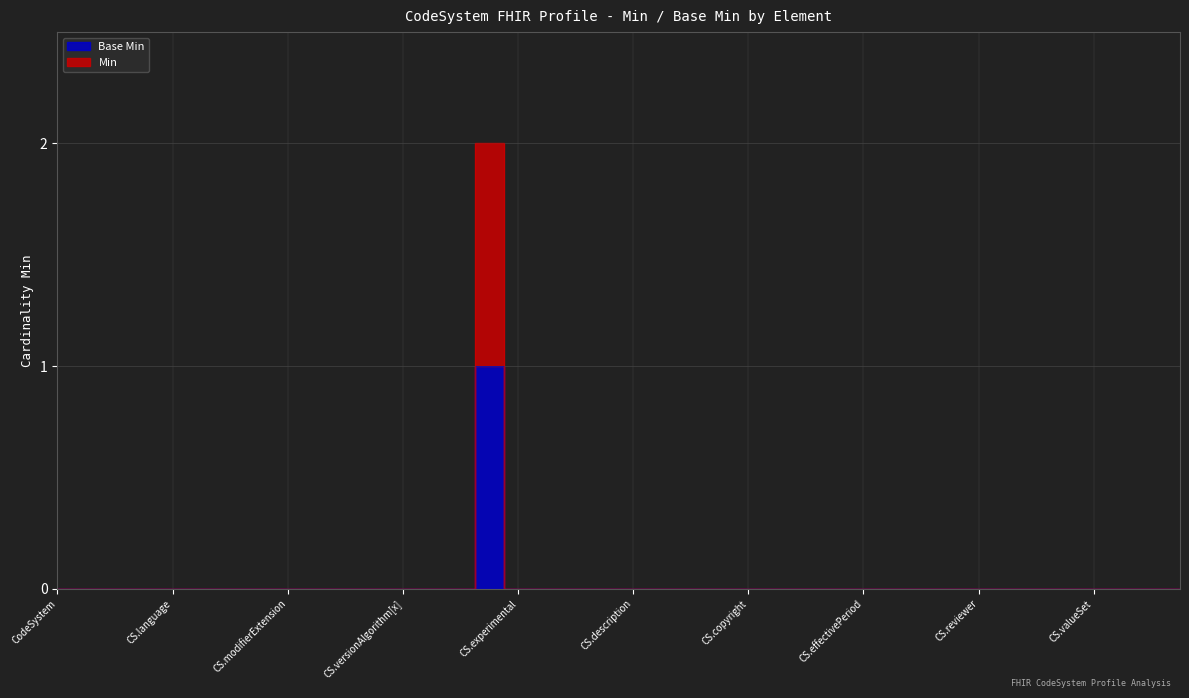

How many distinct data groups are displayed?

2